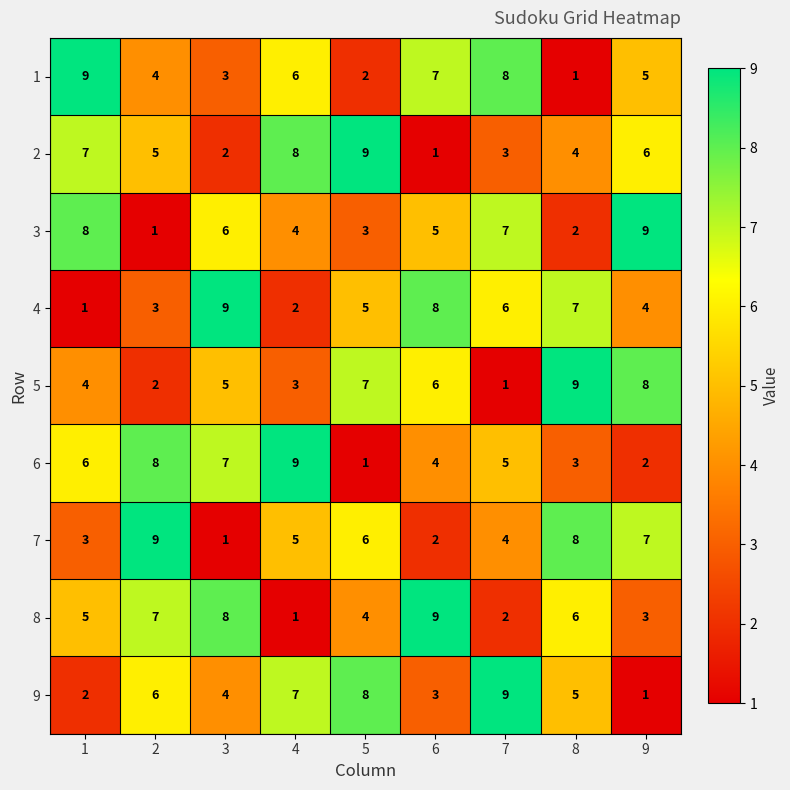

What is the total value across all series at 9?

45